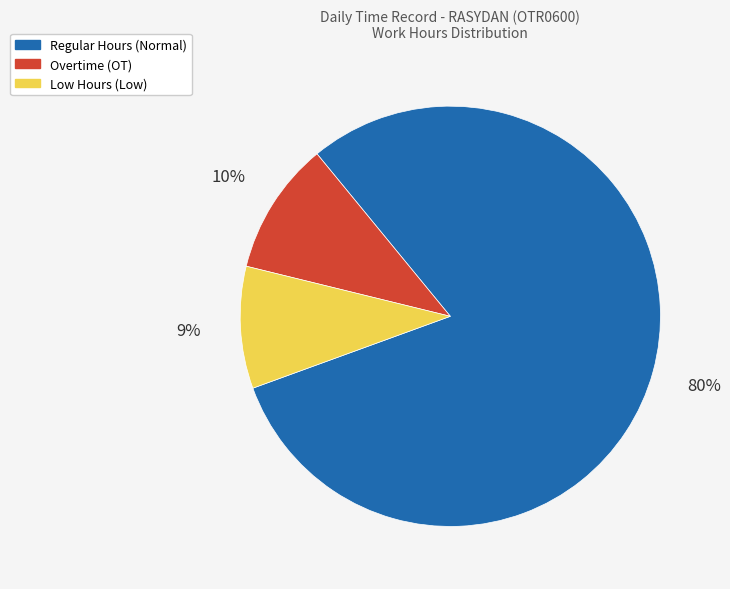

To the nearest percent, what is the combined percentage of Overtime (OT) and Regular Hours (Normal)?

91%